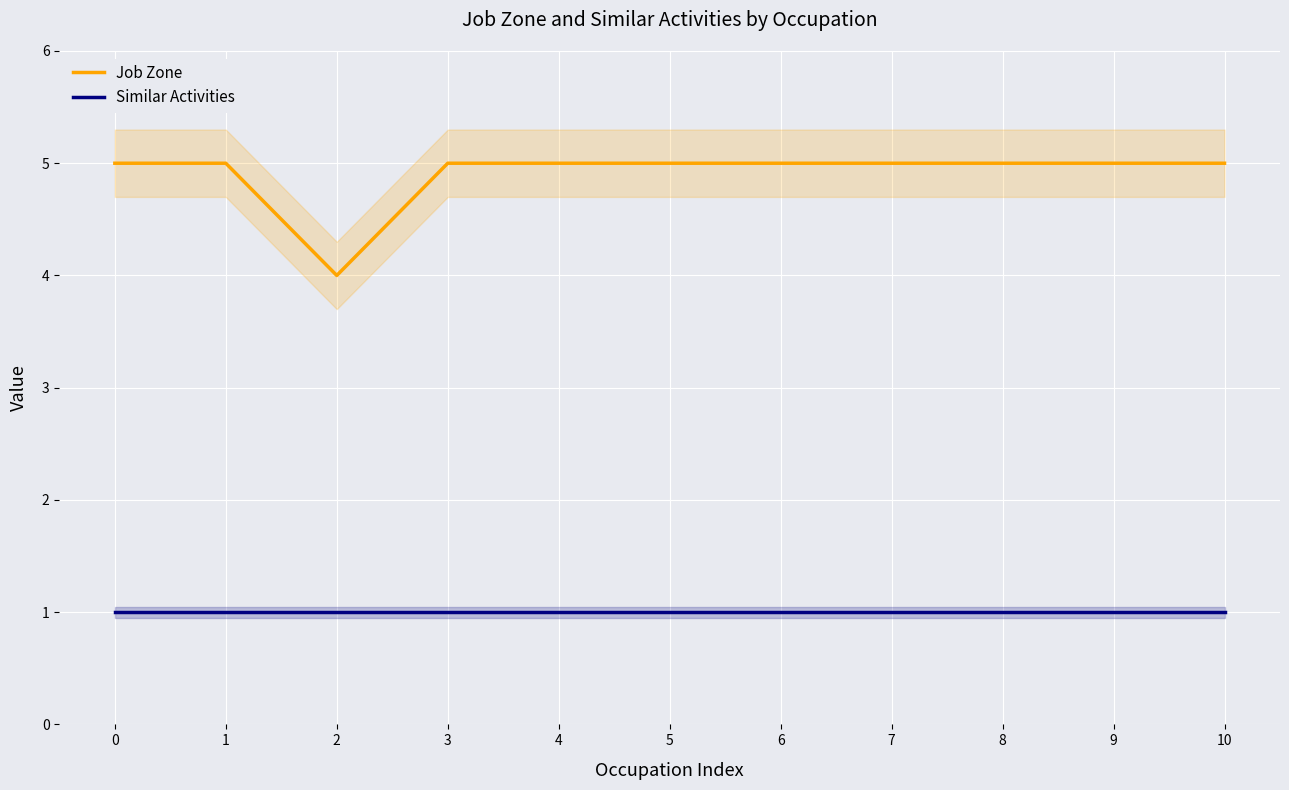

Reading right to left, list all the values displayed in this chart.

Job Zone: 5	5	5	5	5	5	5	5	4	5	5
Similar Activities: 1	1	1	1	1	1	1	1	1	1	1